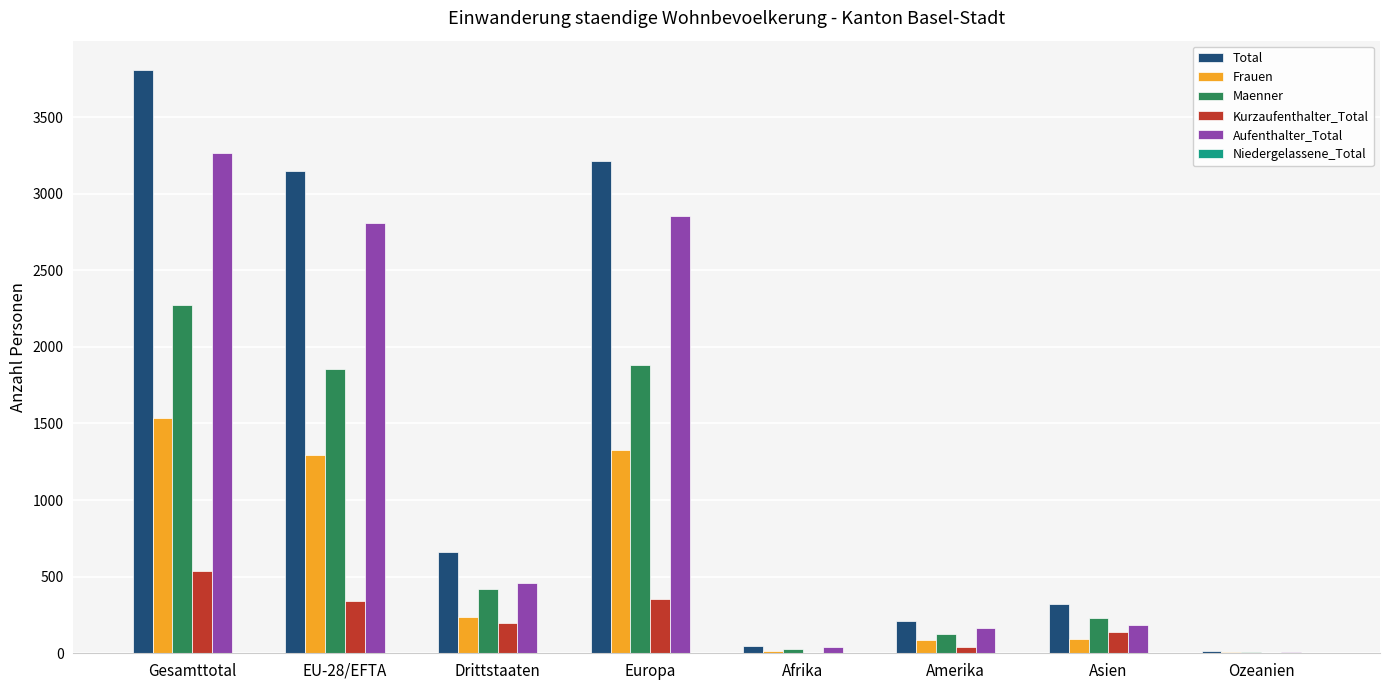

True or false: Frauen has a value of 2249 at EU-28/EFTA.

False